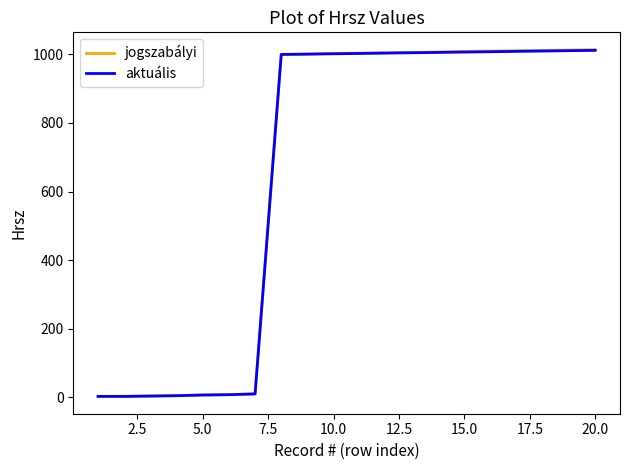

How many values in the aktuális series are below 1003?

10